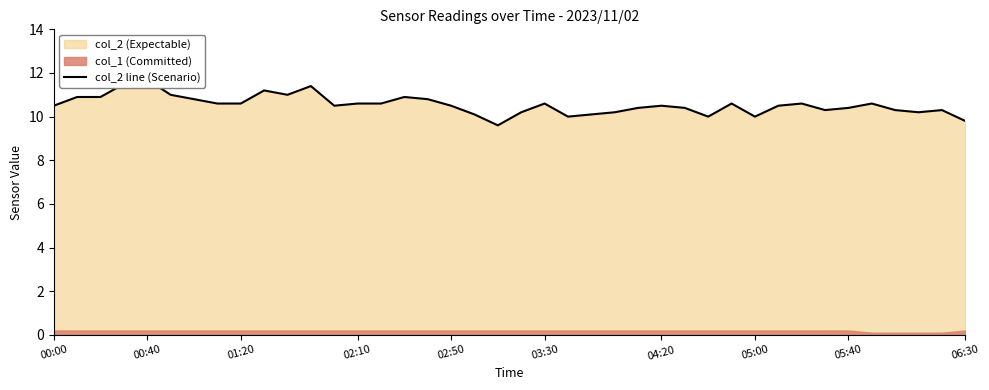

What is the sum of all values?

421.7